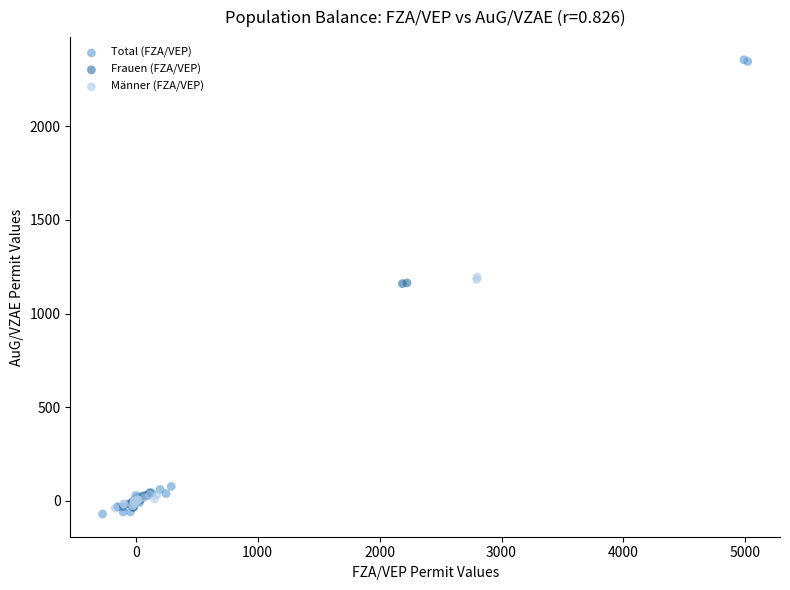

What are all the series names shown in the legend?

Total (FZA/VEP), Frauen (FZA/VEP), Männer (FZA/VEP)